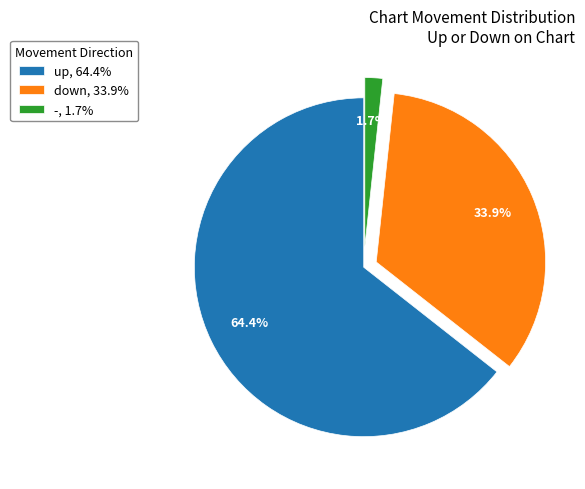

Between up, 64.4% and down, 33.9%, which is larger?

up, 64.4%